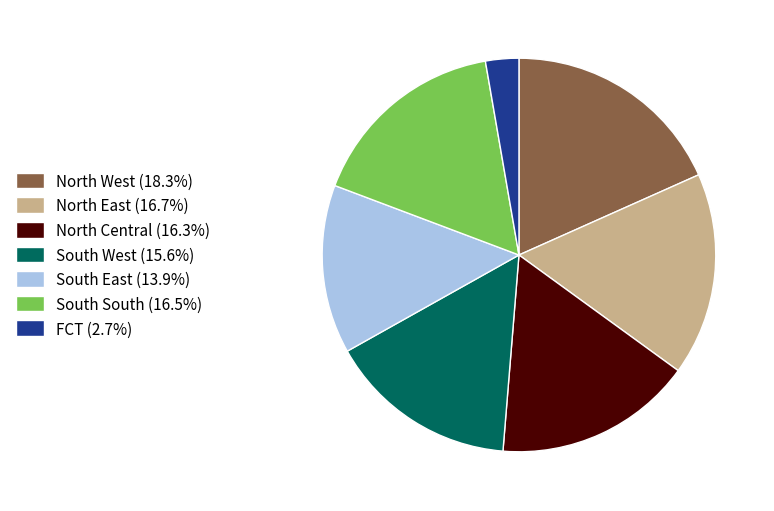

Is the sum of North East (16.7%) and North Central (16.3%) greater than half?

No